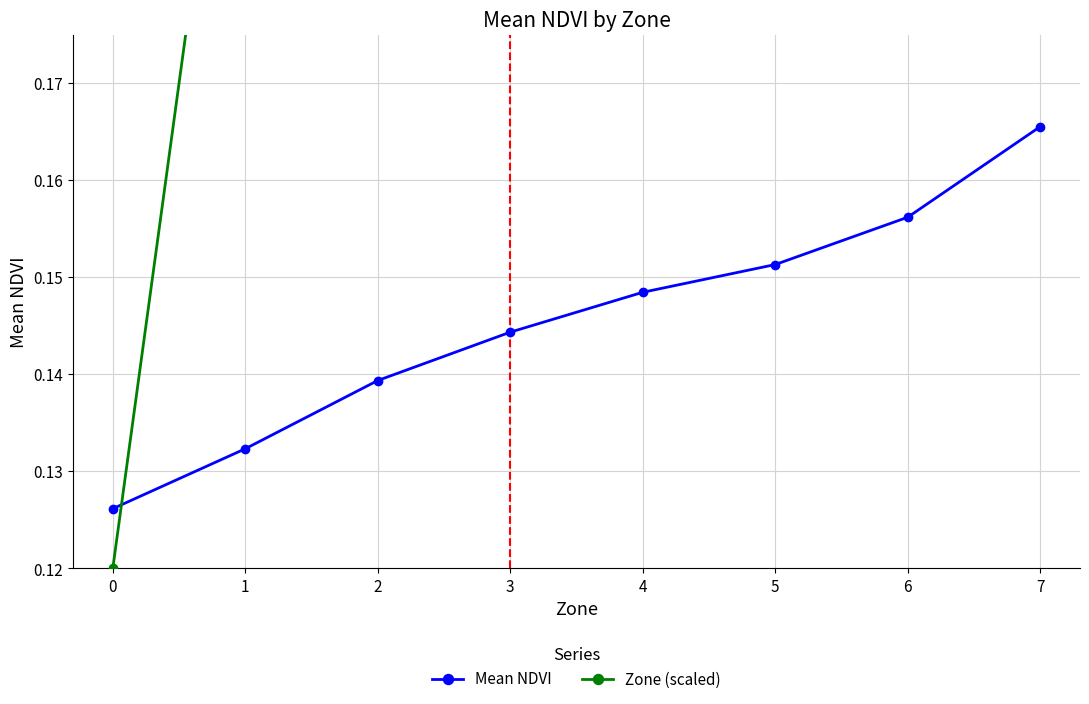

Which series has the largest total across all categories?

Zone (scaled)